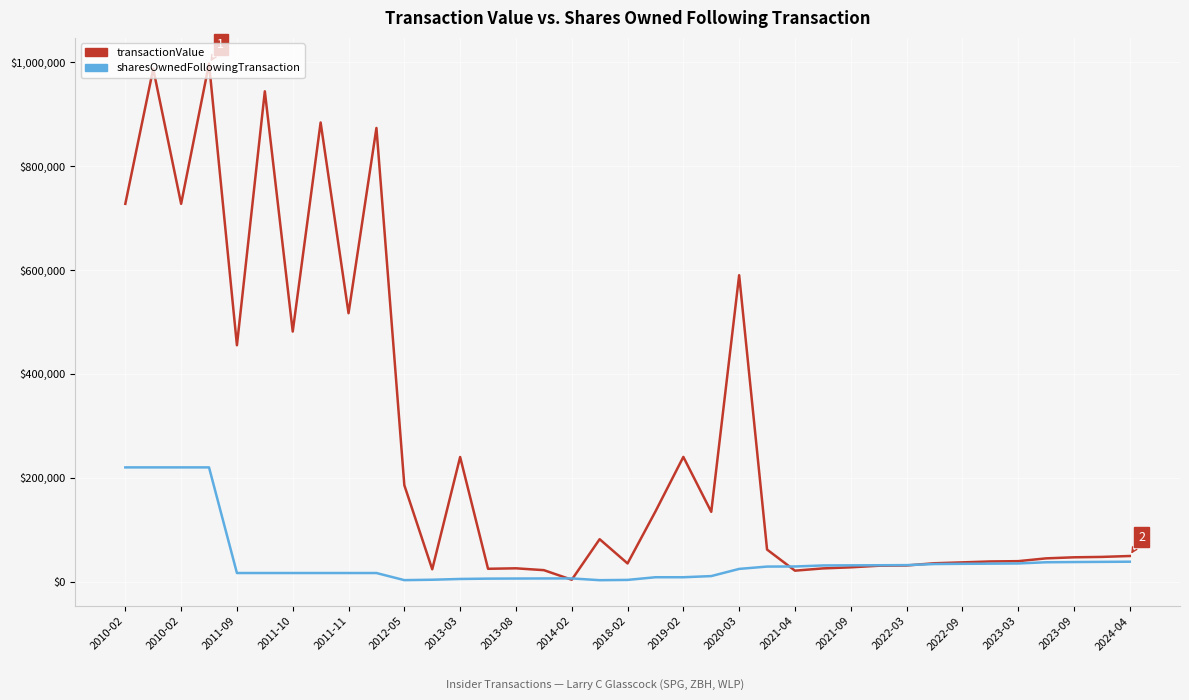

Rank the series by their average value, from highest to lowest.

transactionValue, sharesOwnedFollowingTransaction